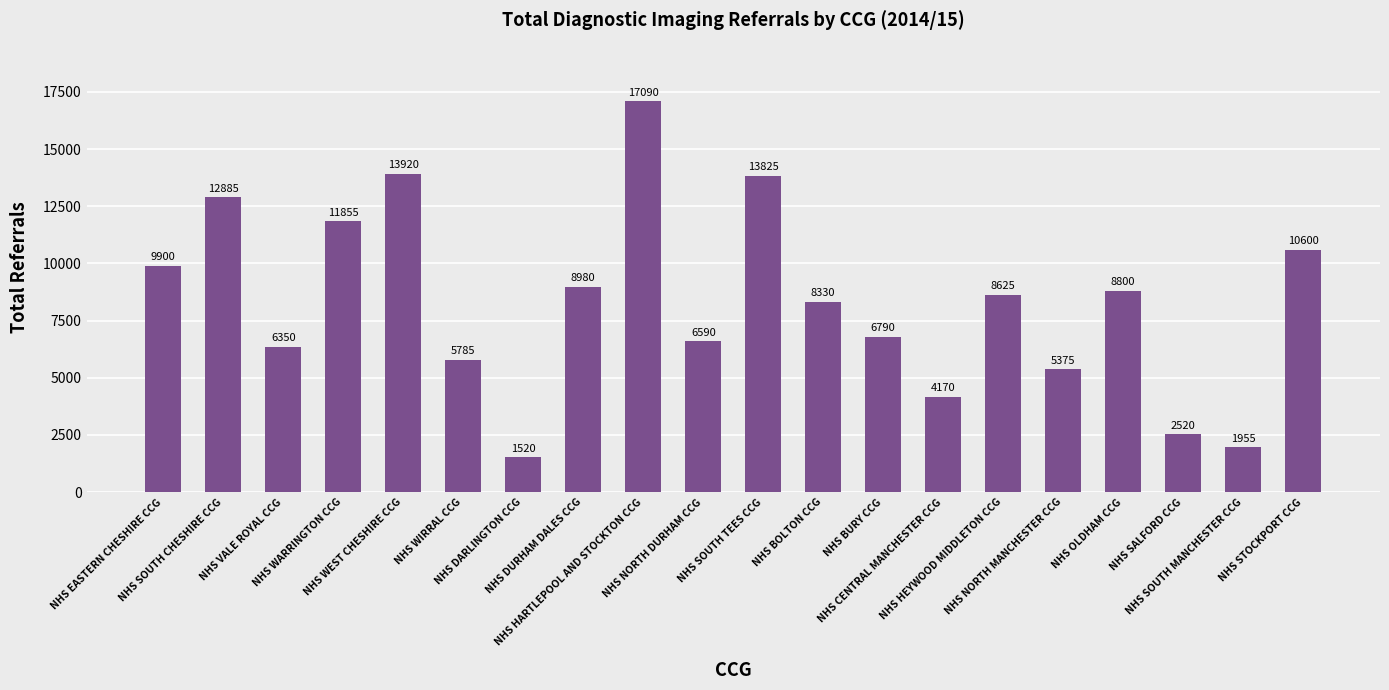

What is the label of the 11th bar from the right?

NHS NORTH DURHAM CCG